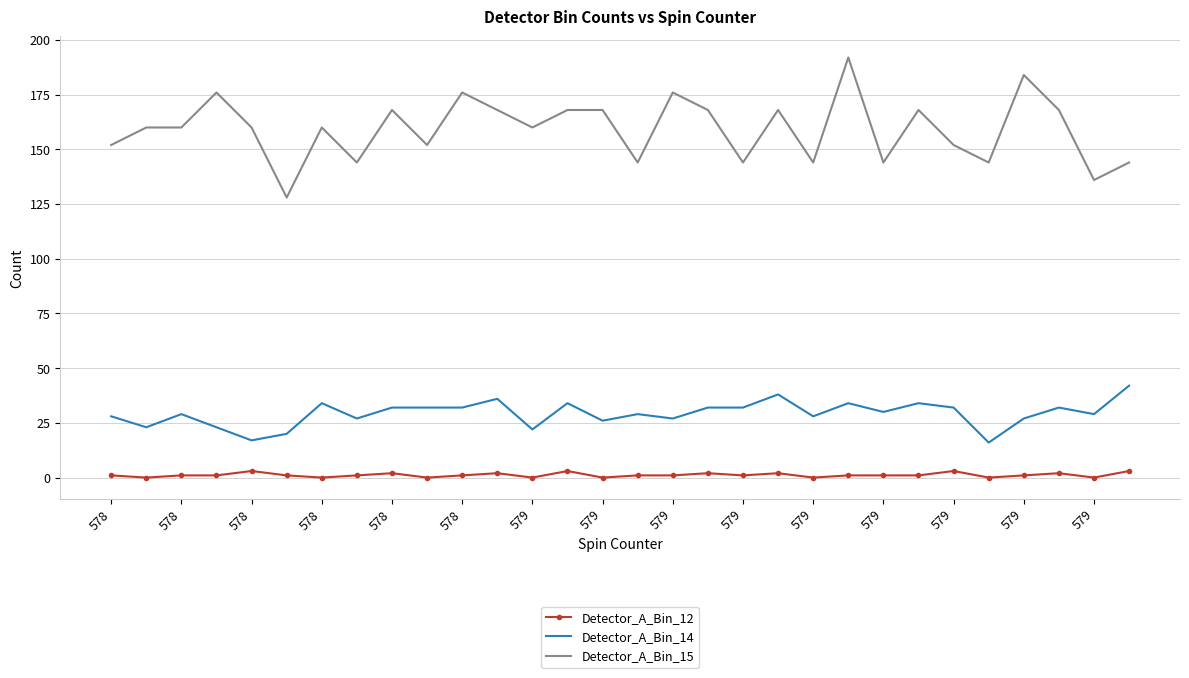

Which series has the largest range (max minus min)?

Detector_A_Bin_15